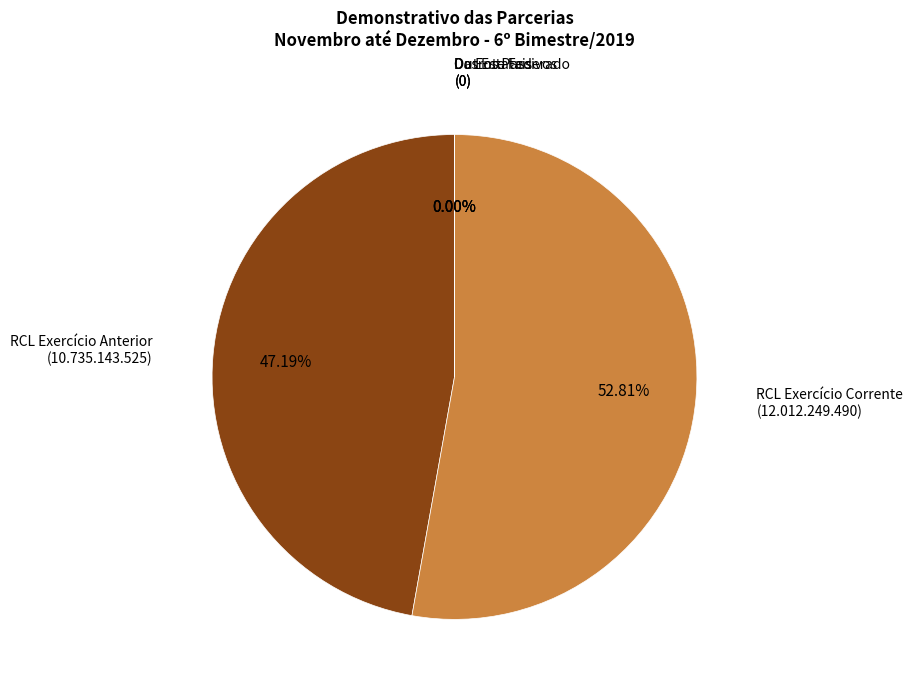

What portion of the pie excludes Do Ente Federado - Exercício Anterior?

100.0%